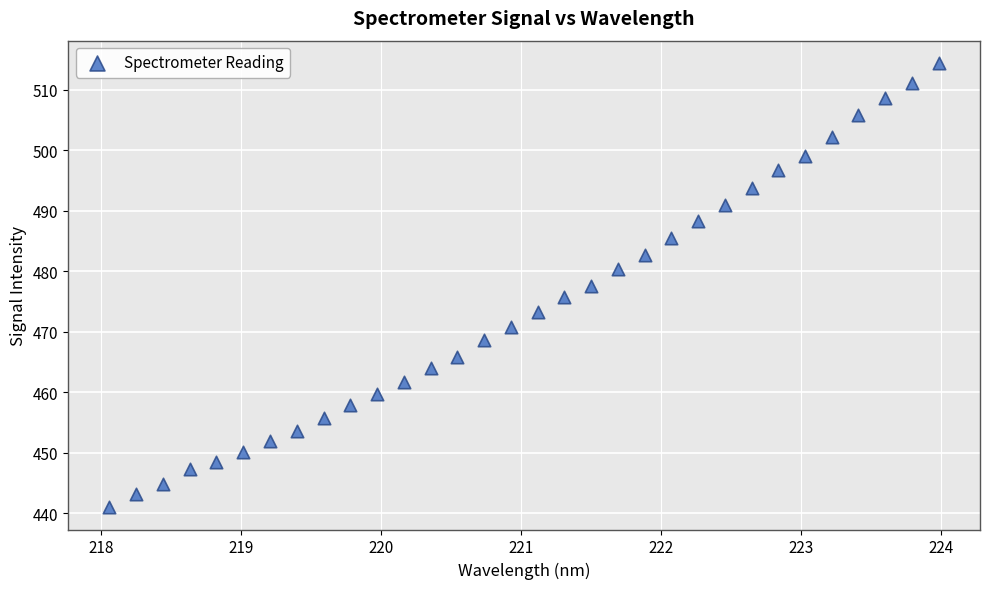

What is the range of X values (max minus min)?

5.9